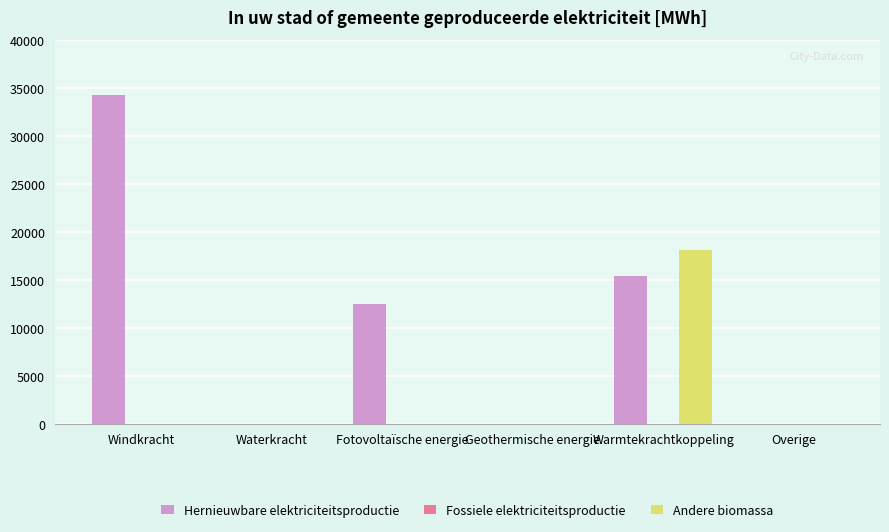

What is the sum of all Hernieuwbare elektriciteitsproductie values?

62158.2